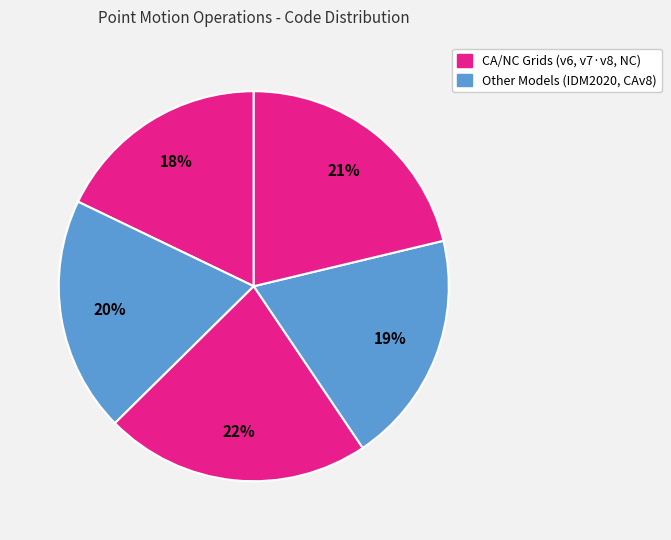

How many slices are in this pie chart?

5